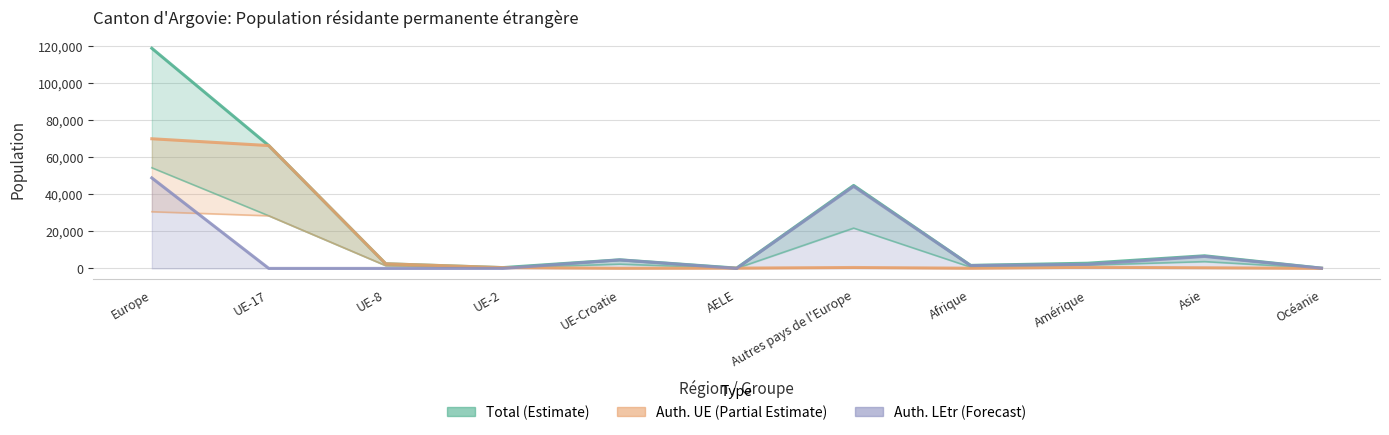

How many data points does each series have?

11